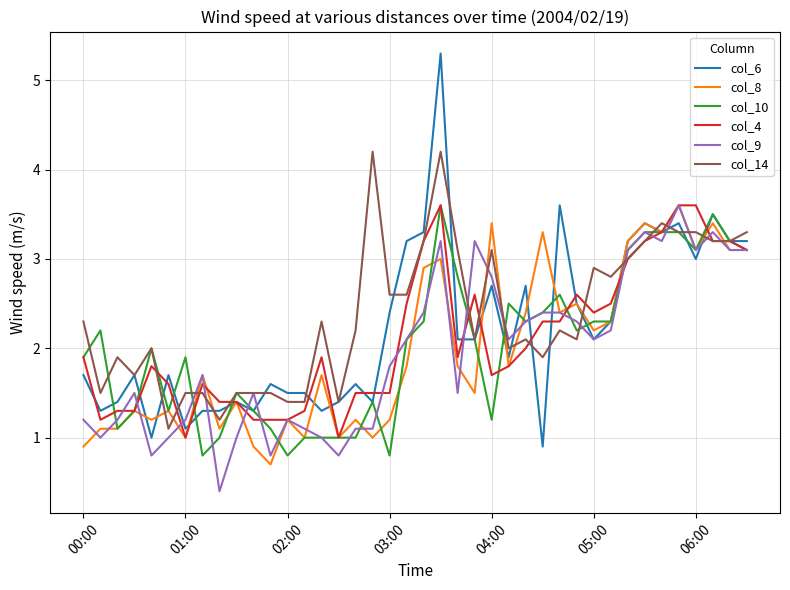

Which series has the widest spread of values?

col_6